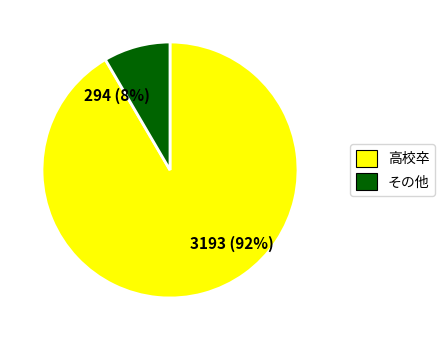

Between 3193 (92%) and 294 (8%), which is larger?

3193 (92%)